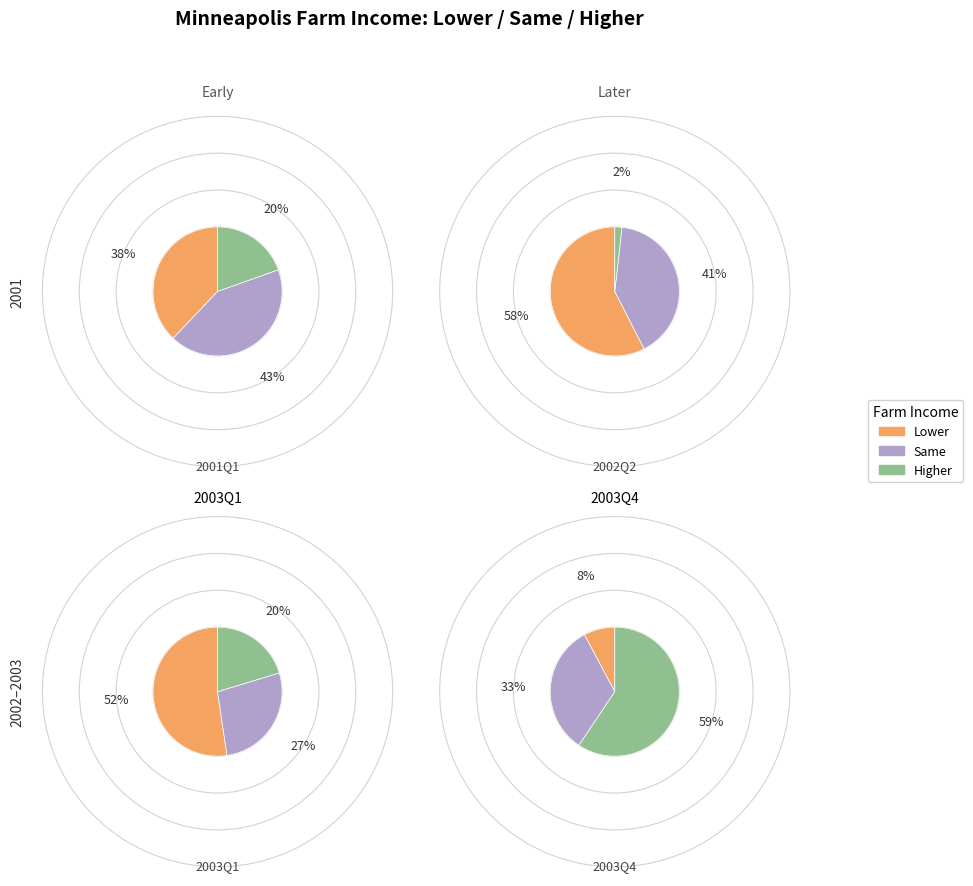

Is it true that 2001Q2 is 1% of the pie?

False